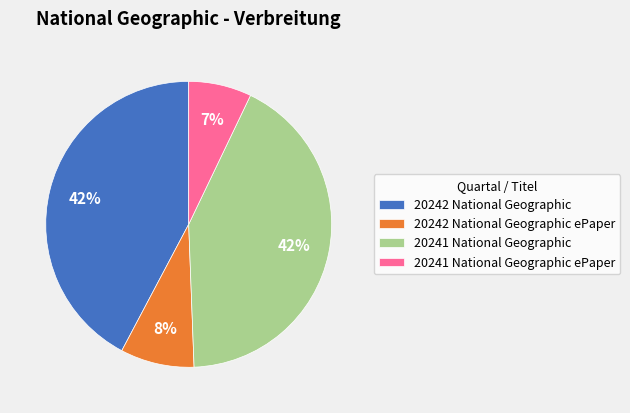

Which has a higher value, 20241 National Geographic ePaper or 20242 National Geographic ePaper?

20242 National Geographic ePaper